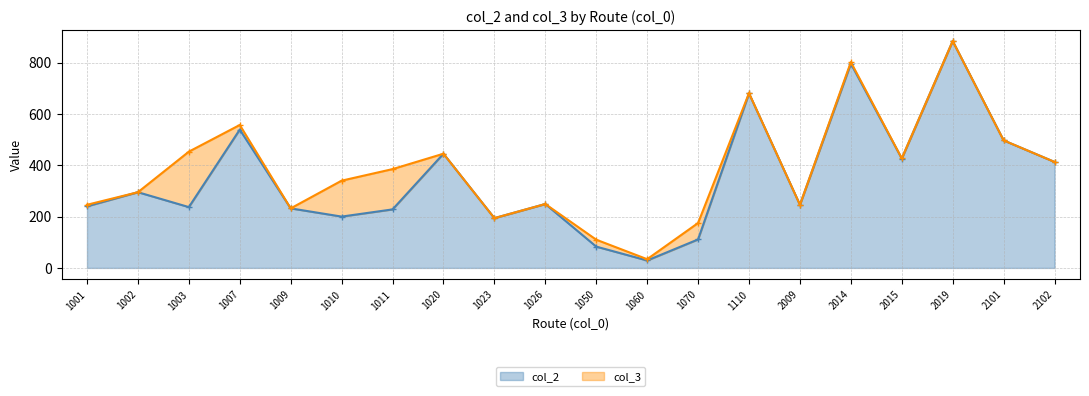

At which label does col_3 reach its peak?

2019